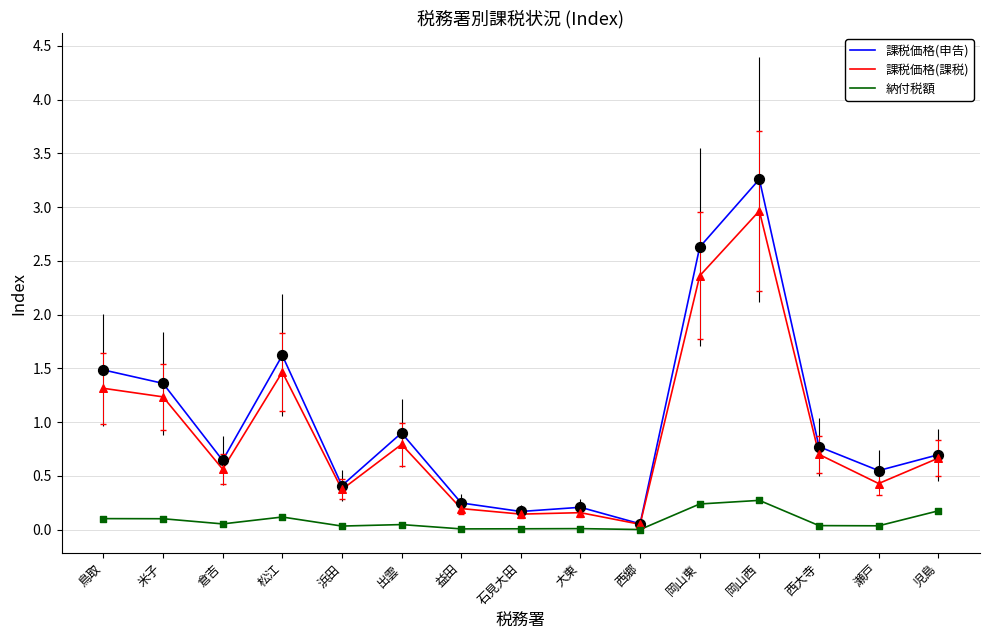

Which series has the largest total across all categories?

課税価格(申告)